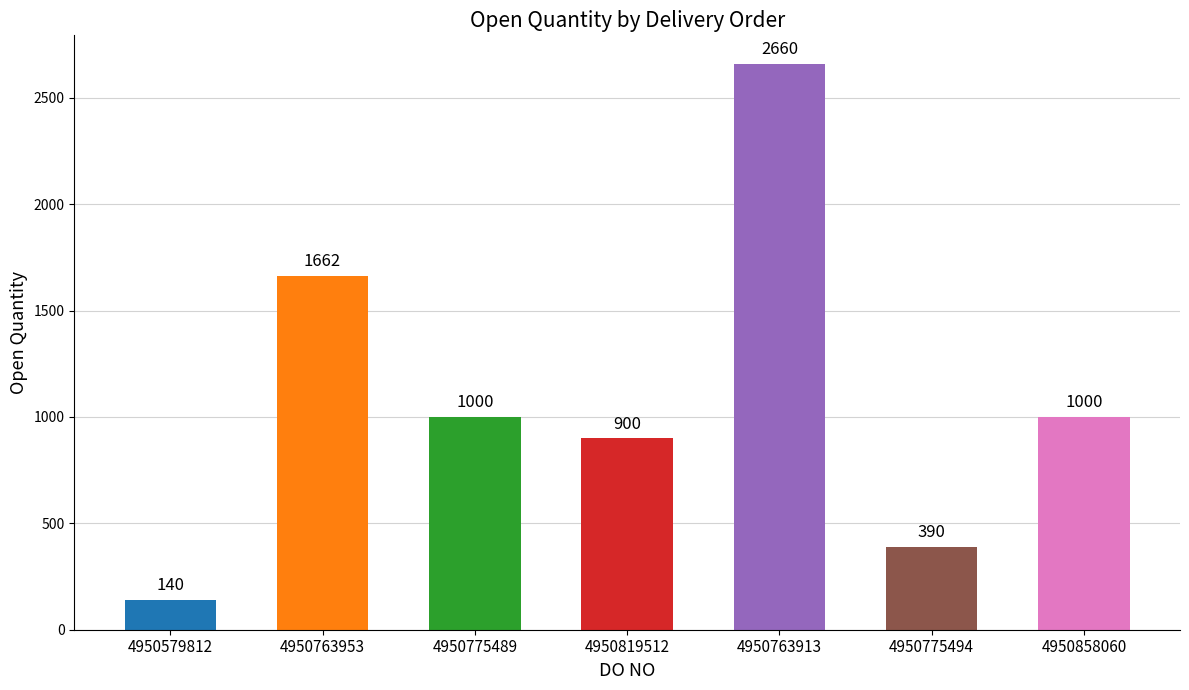

Approximately how many times larger is the value at 4950858060 compared to 4950579812?

7.1